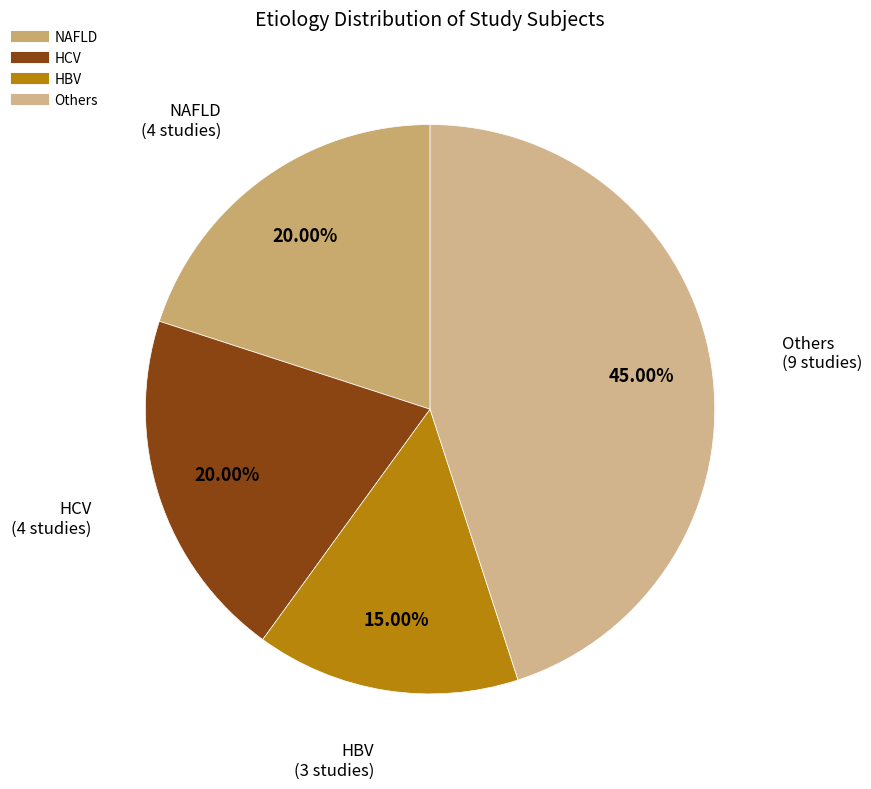

Does HBV represent more than half of the total?

No